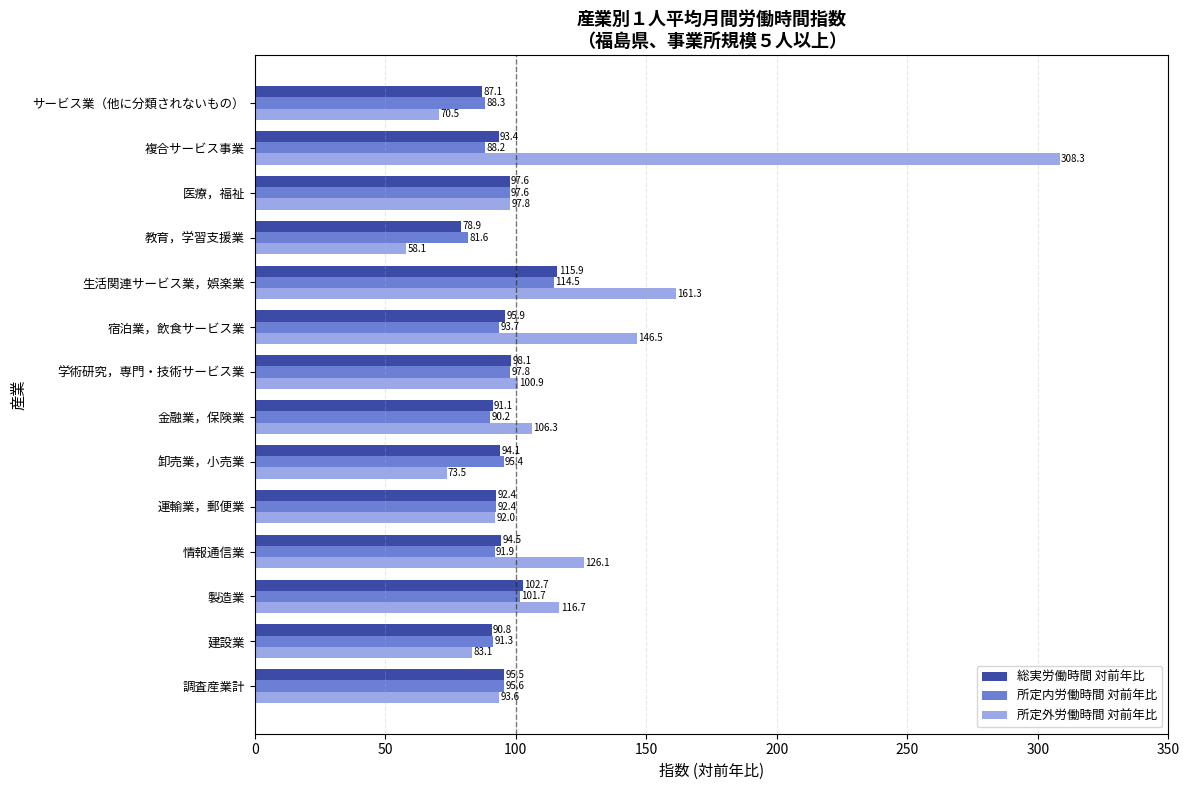

What is the greatest value displayed?

308.3